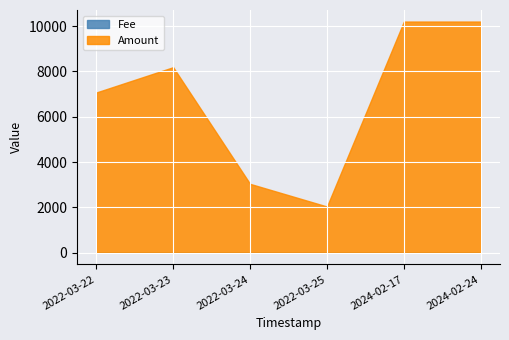

What is the value of the Amount point at the 6th from the left?

10200.2